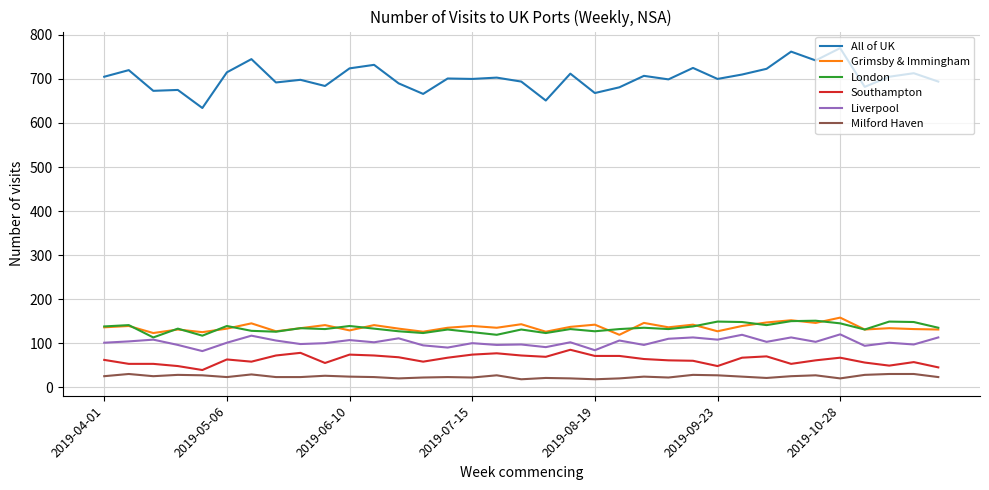

Which series has the largest total across all categories?

All of UK